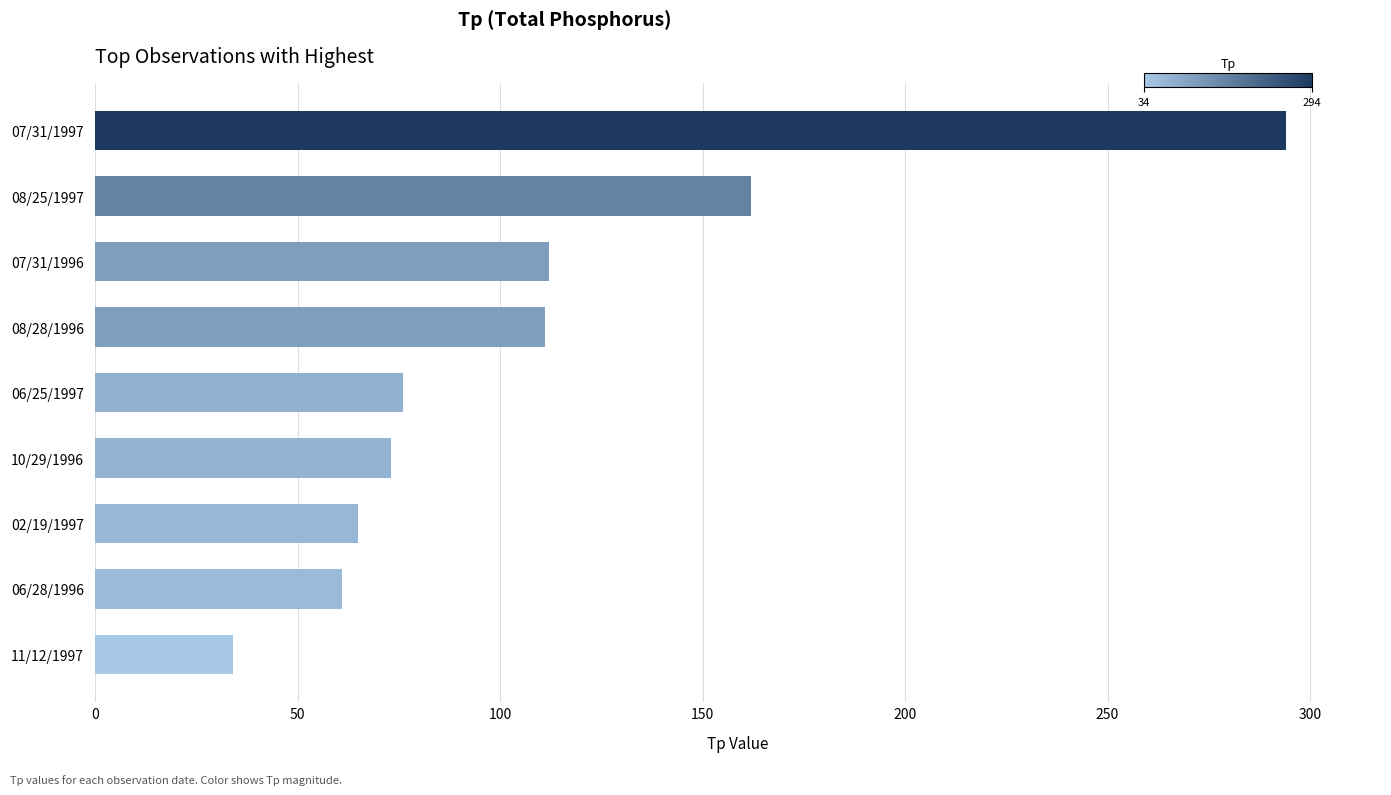

Is it true that the value at 06/25/1997 is 76?

True